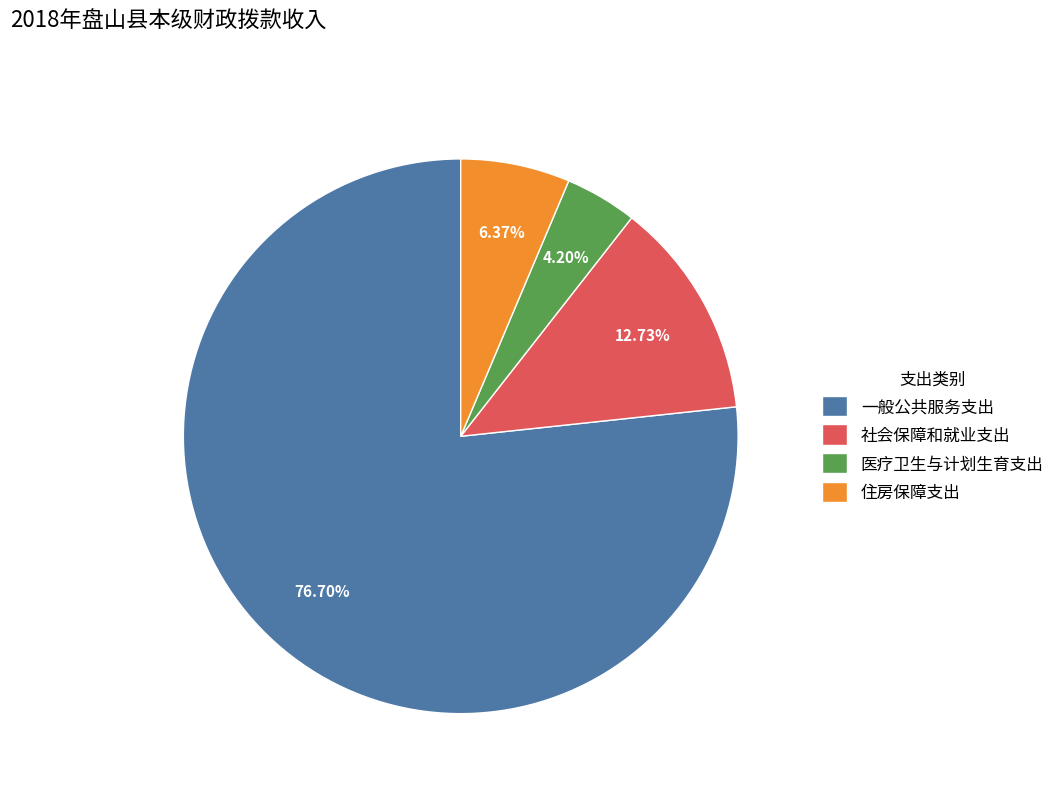

How many slices are in this pie chart?

4